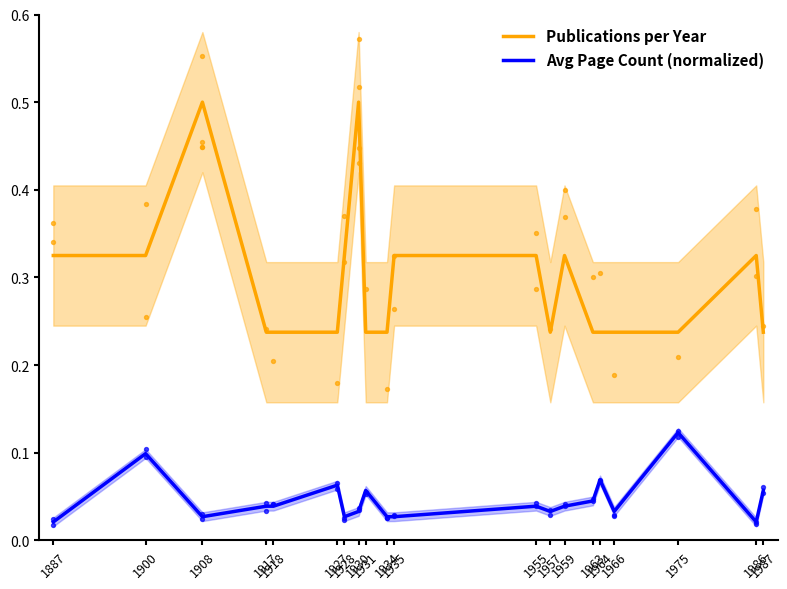

What are all the series names shown in the legend?

Publications per Year, Avg Page Count (normalized)